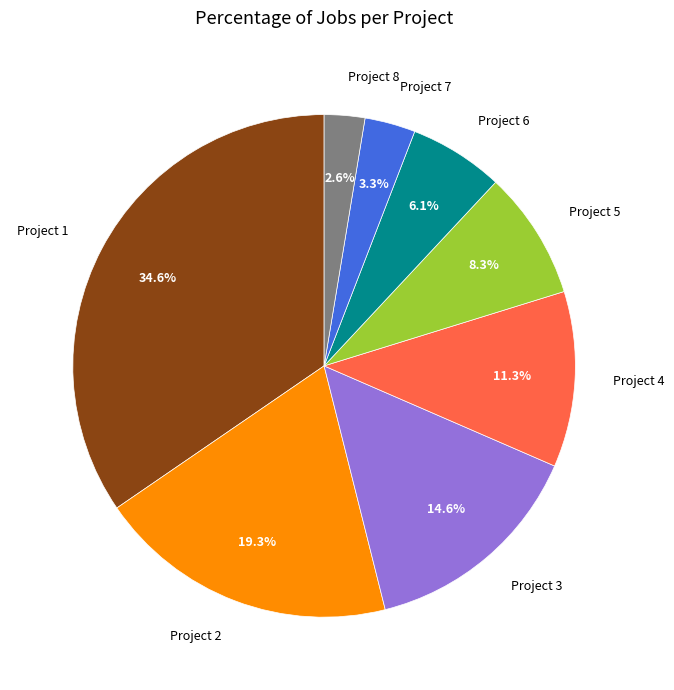

True or false: Project 4 accounts for 20% of the total.

False